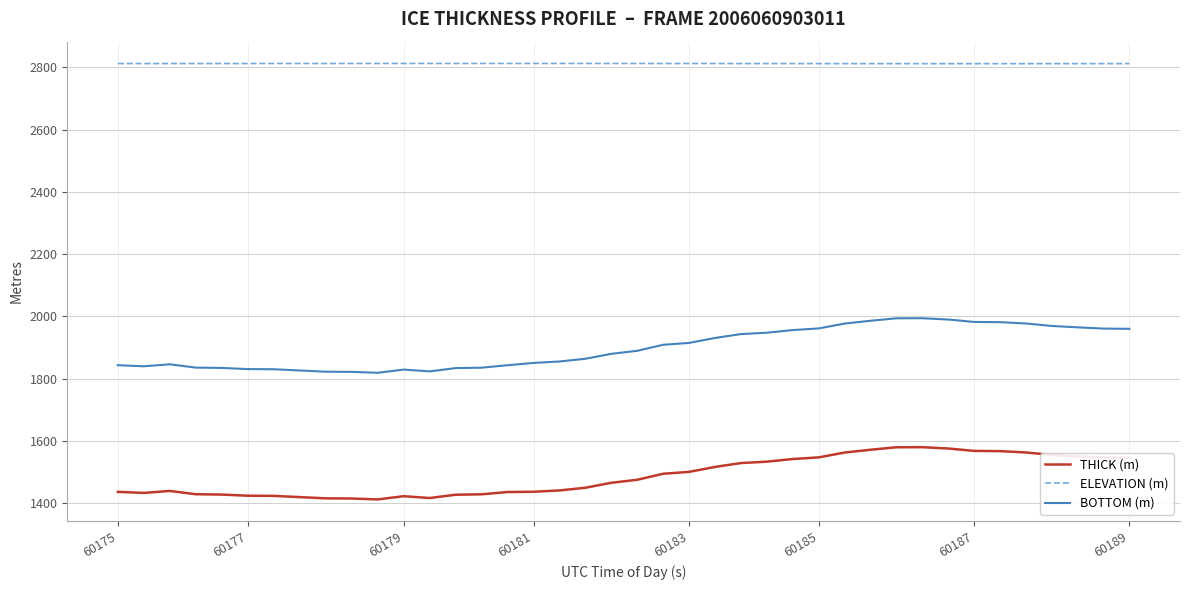

Is this an area chart (filled region under the line)?

No